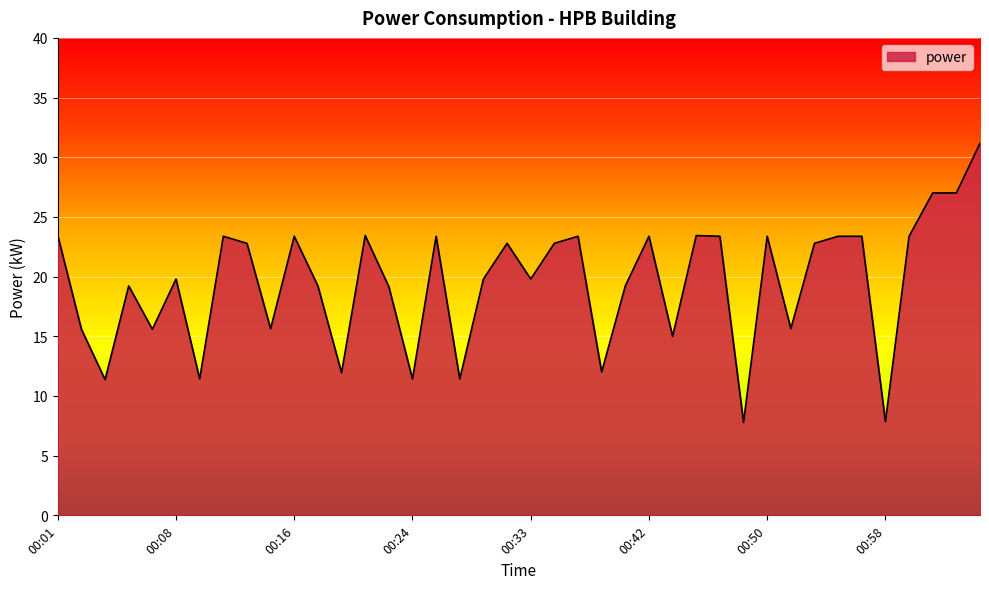

How many lines are shown in the chart?

1